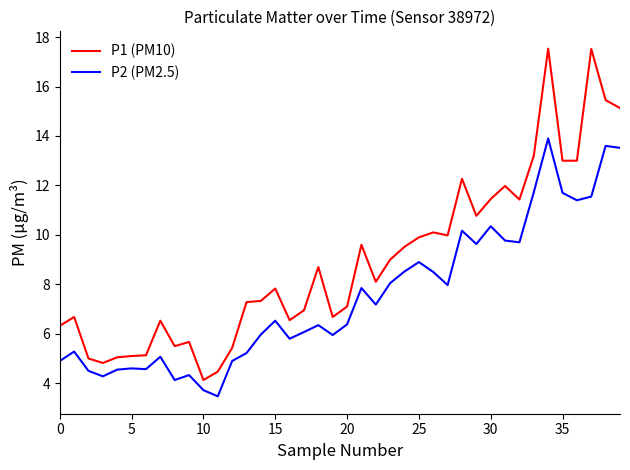

Which series has the largest total across all categories?

P1 (PM10)